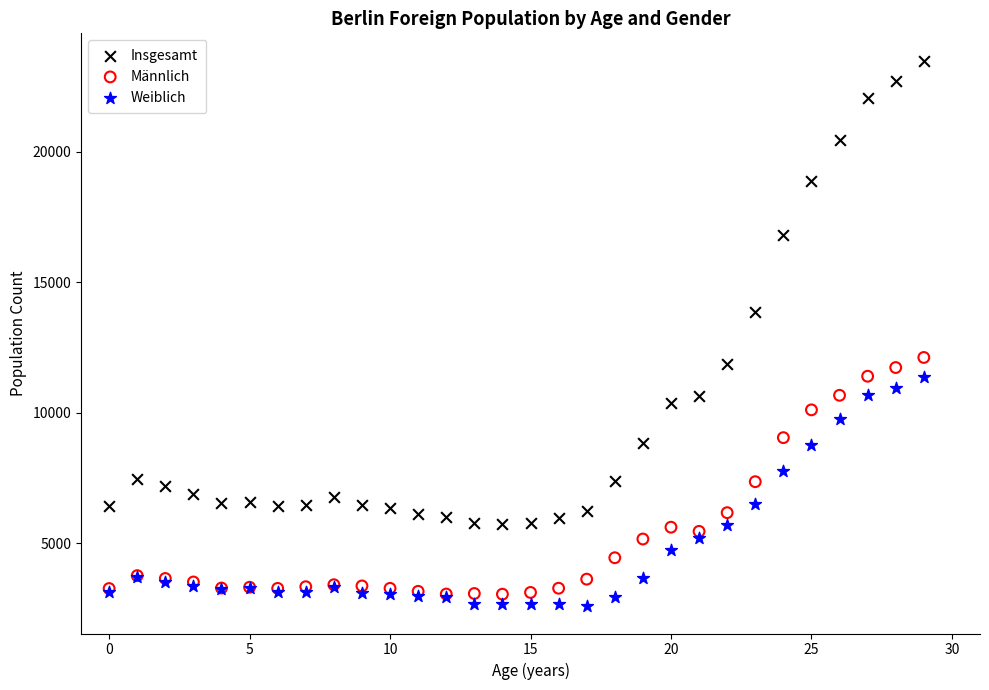

Which series has the largest Y range (max minus min)?

Insgesamt